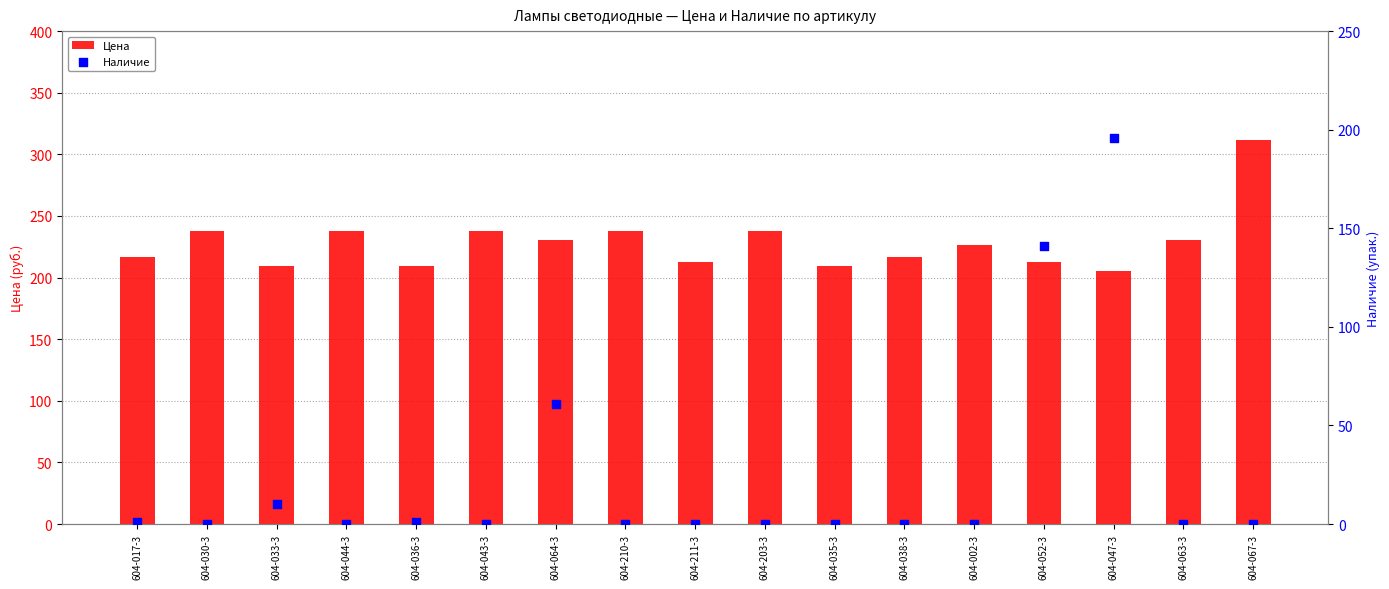

Which series reaches the minimum Y coordinate?

Наличие